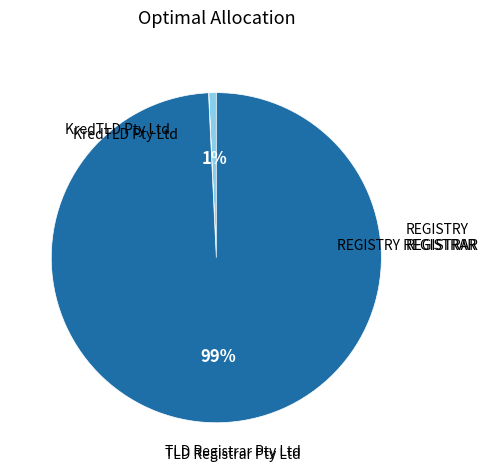

Is there any slice that represents more than half of the pie?

Yes